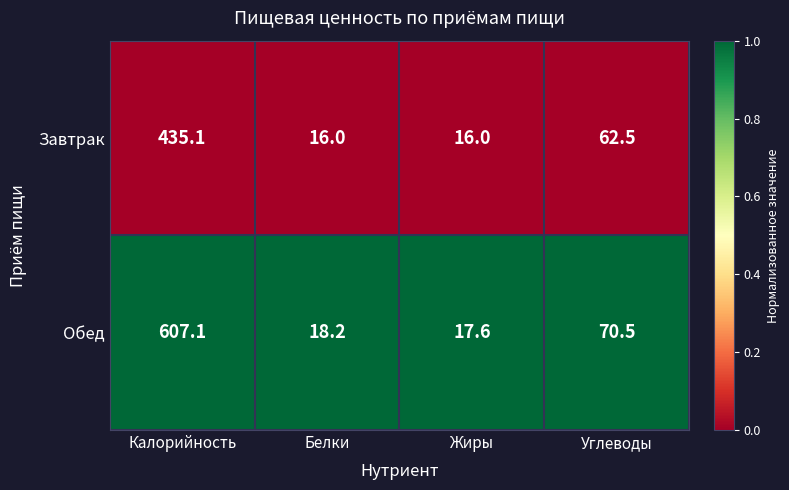

Where does the Обед series first go above 70?

Калорийность